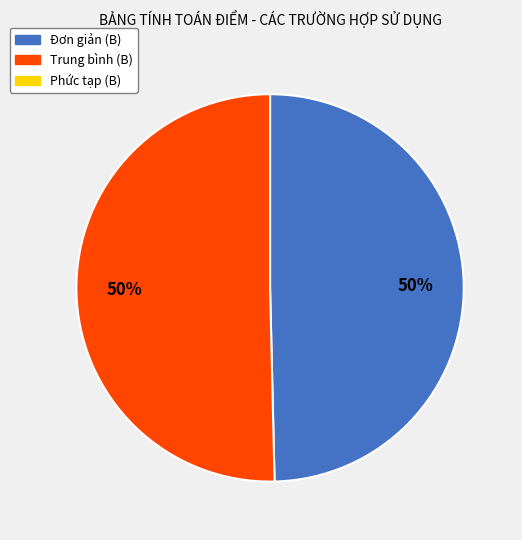

To the nearest percent, what is the average slice percentage?

50%